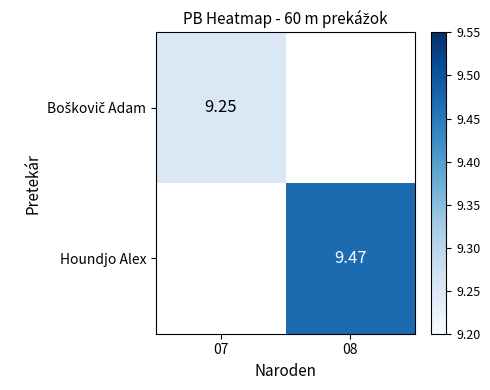

Is it true that Boškovič Adam equals 9.2 at 07?

True